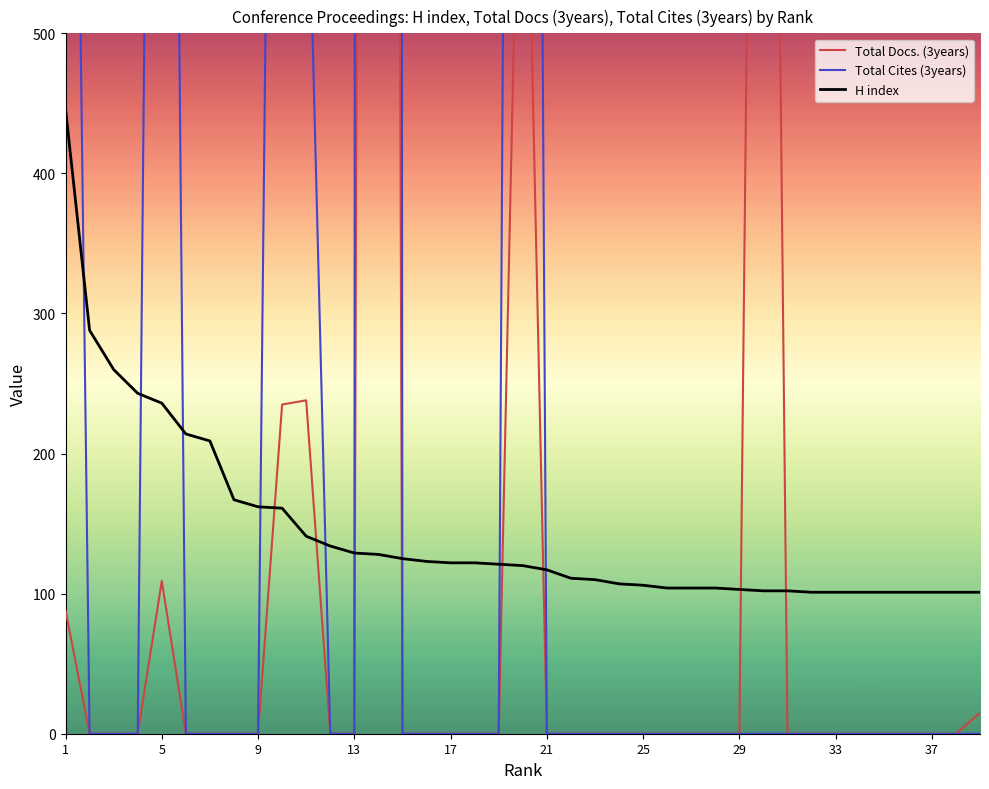

Is it true that H index equals 101 at 37?

True